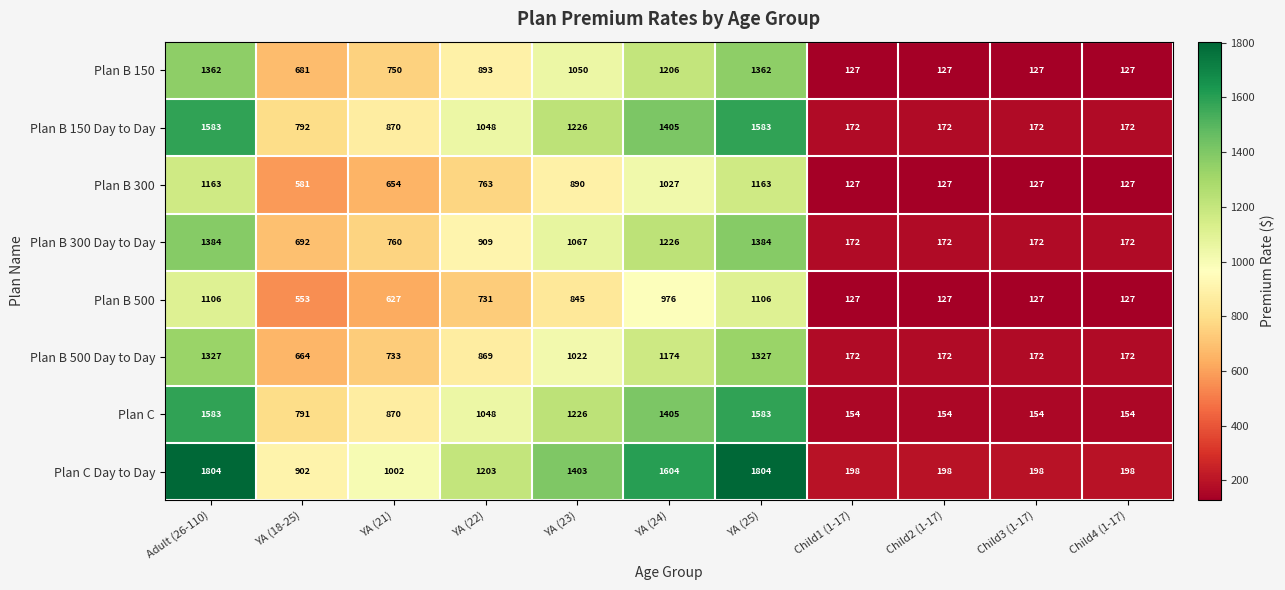

What is the difference between the highest and lowest values at Adult (26-110)?

698